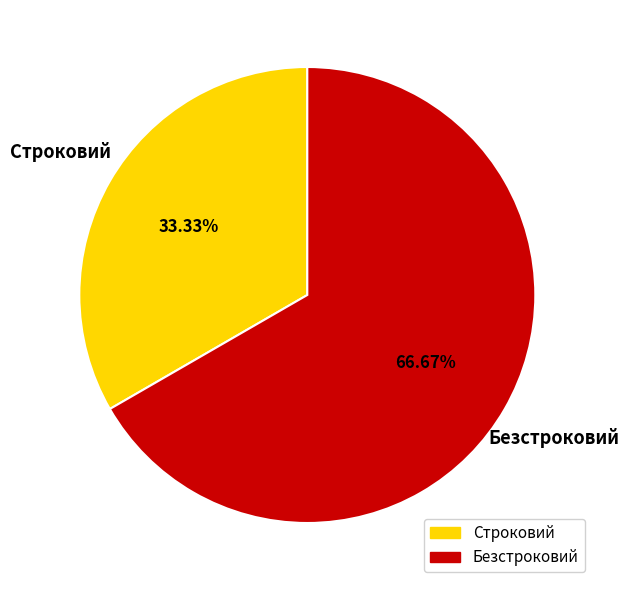

Which category has the biggest portion of the pie?

Безстроковий